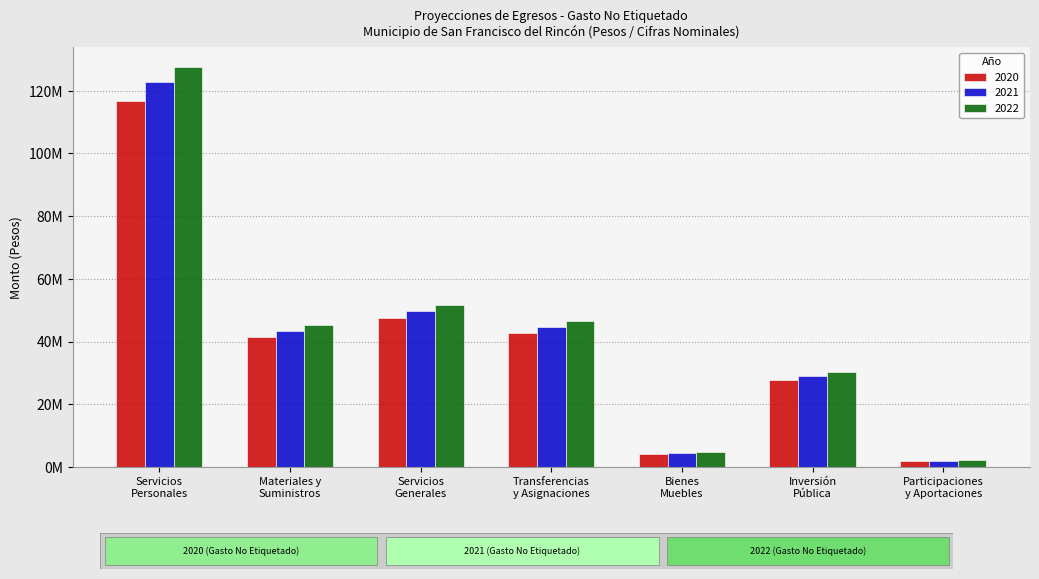

What is the label of the 2nd bar from the left?

Materiales y
Suministros